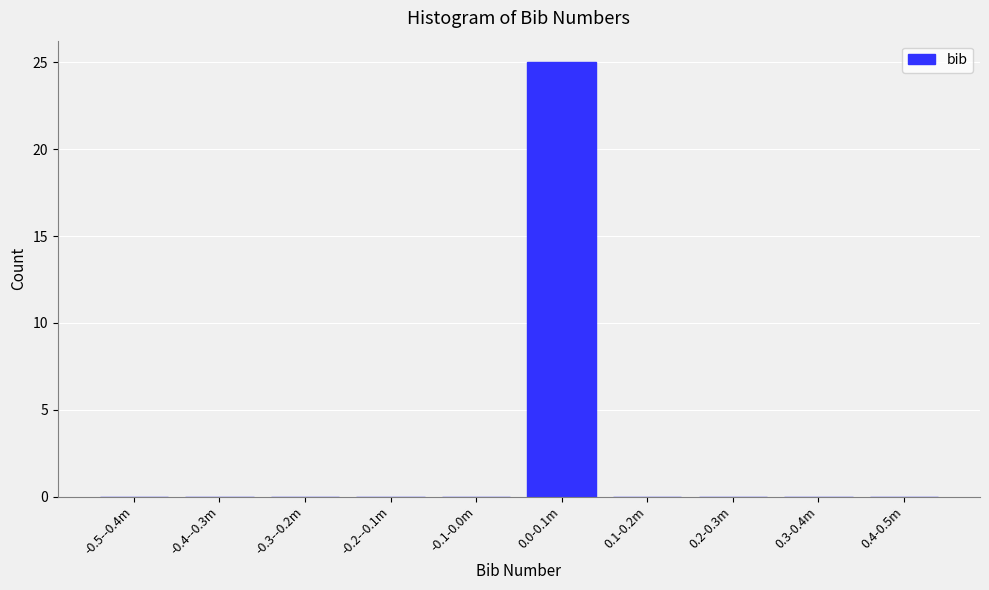

Reading left to right, extract all data points from this chart.

-0.5--0.4m=0	-0.4--0.3m=0	-0.3--0.2m=0	-0.2--0.1m=0	-0.1-0.0m=0	0.0-0.1m=25	0.1-0.2m=0	0.2-0.3m=0	0.3-0.4m=0	0.4-0.5m=0